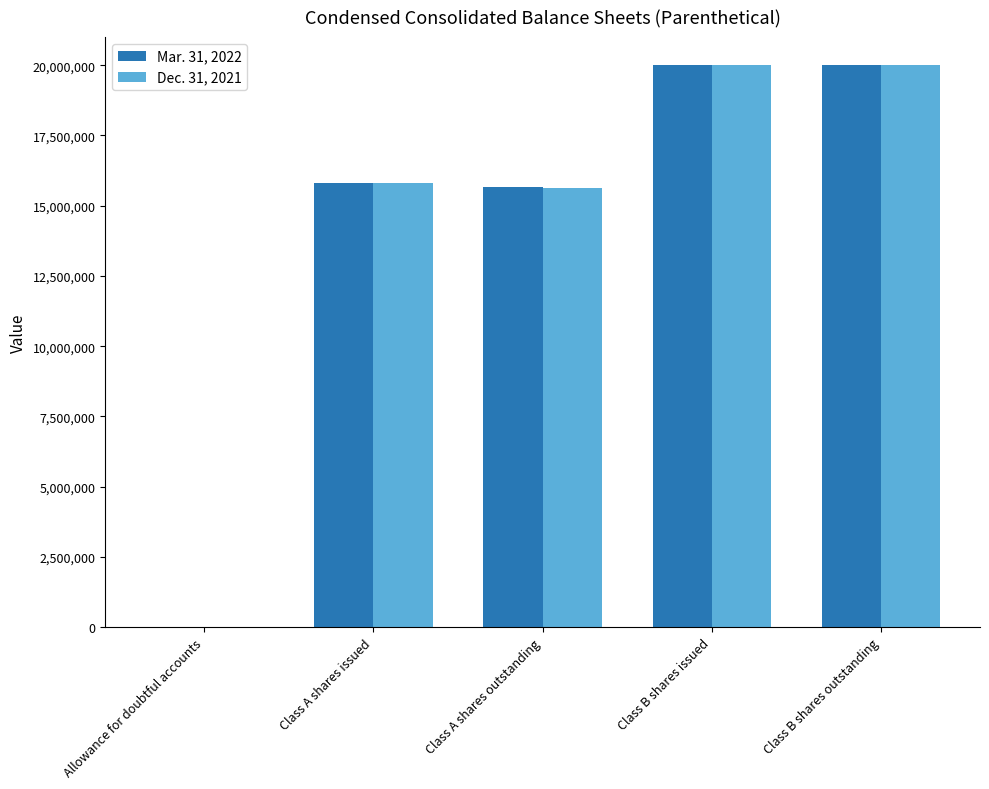

Is it true that Mar. 31, 2022 equals 20000000 at Class B shares issued?

True